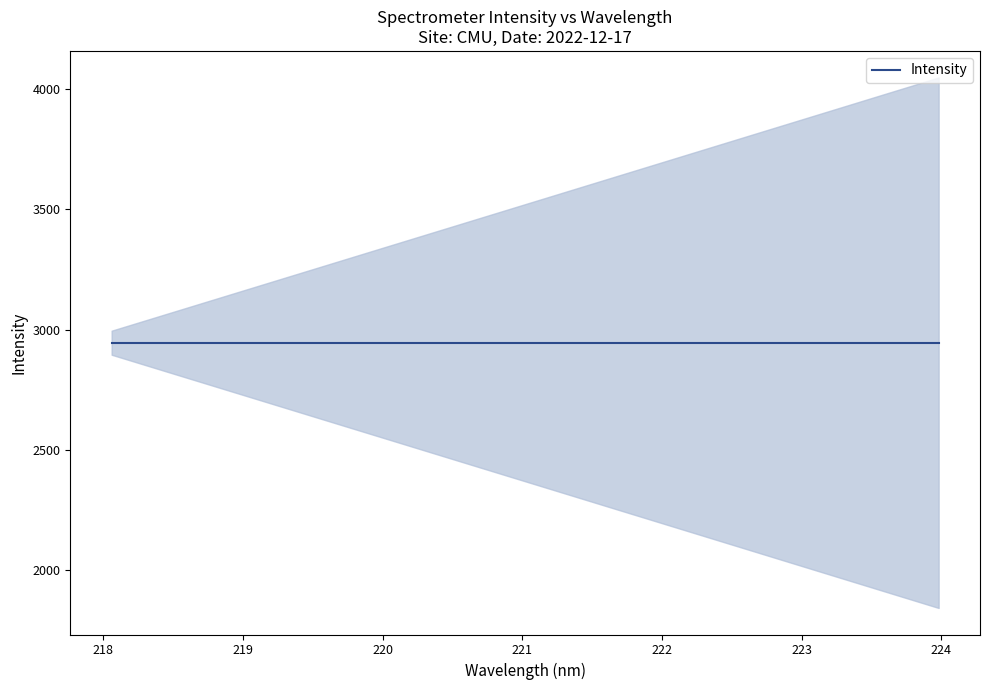

Does the chart have visible grid lines?

No